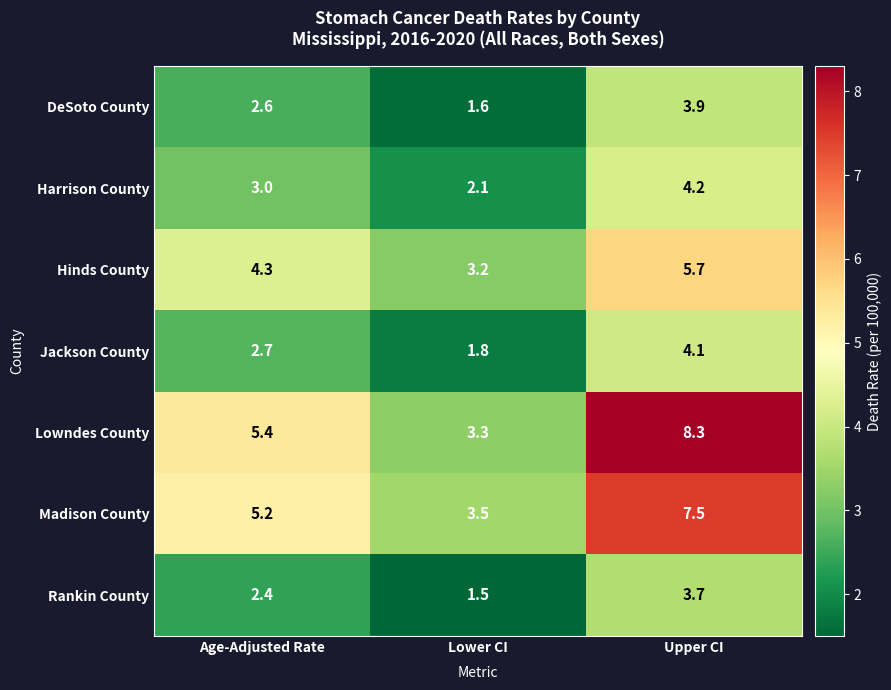

What value does the Jackson County series have at Upper CI?

4.1